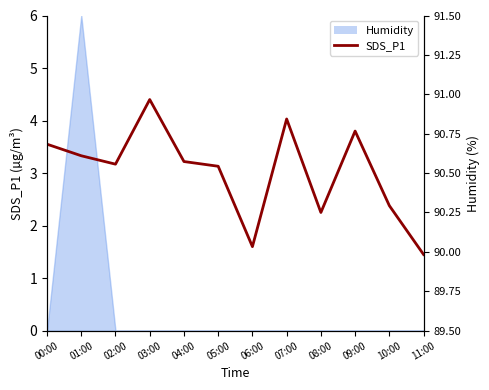

How many lines are shown in the chart?

1